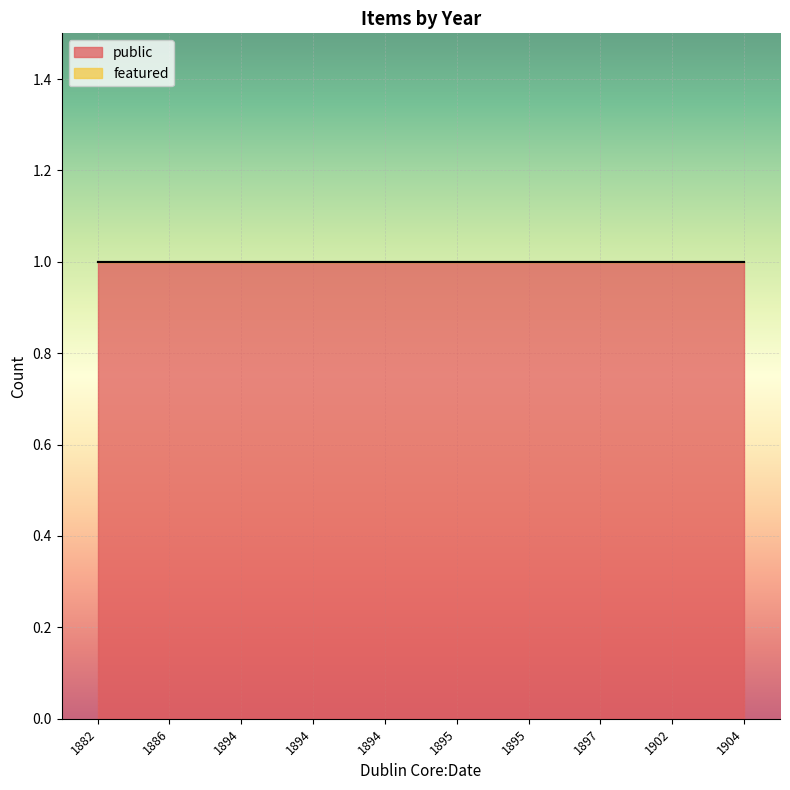

The value of public at 1895 is 1. True or false?

False